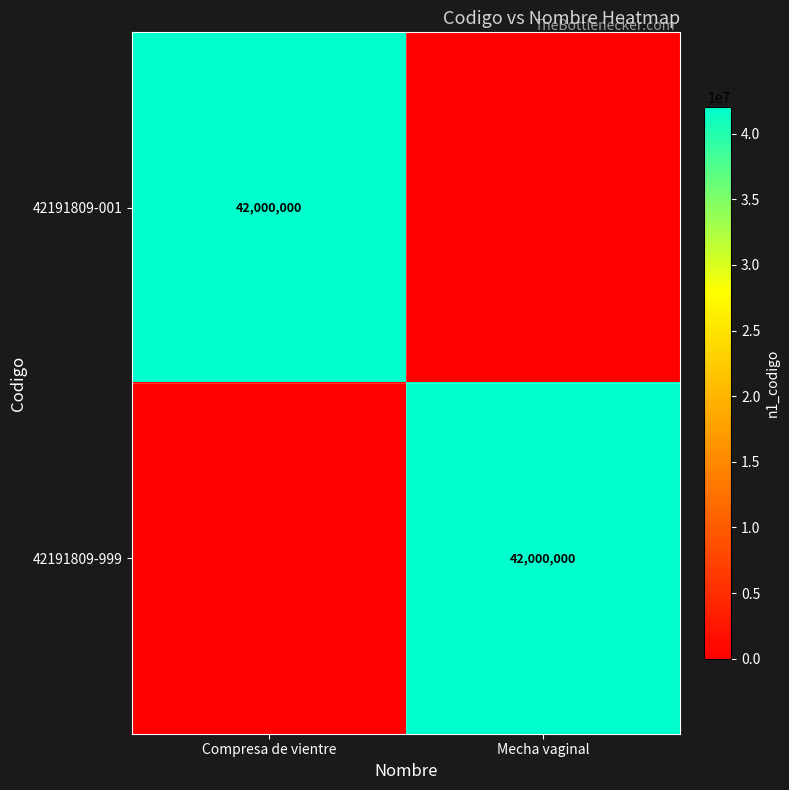

True or false: 42191809-001 has a value of 66177845 at Compresa de vientre.

False